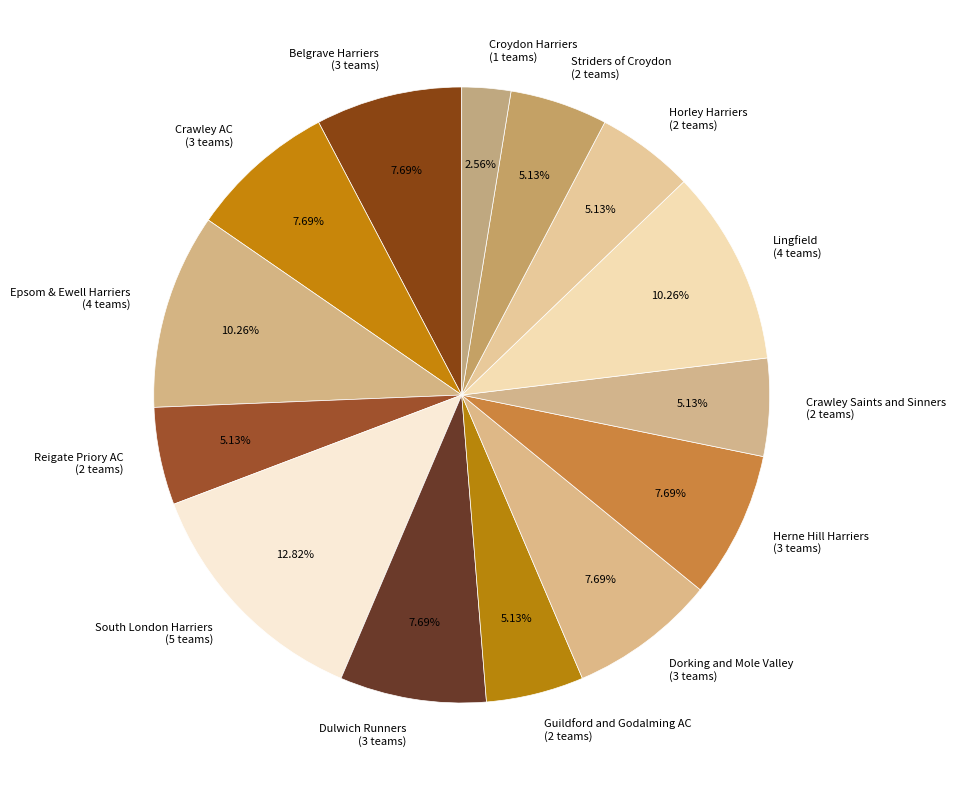

Combined, do Dulwich Runners (3 teams) and Lingfield (4 teams) account for over 50%?

No